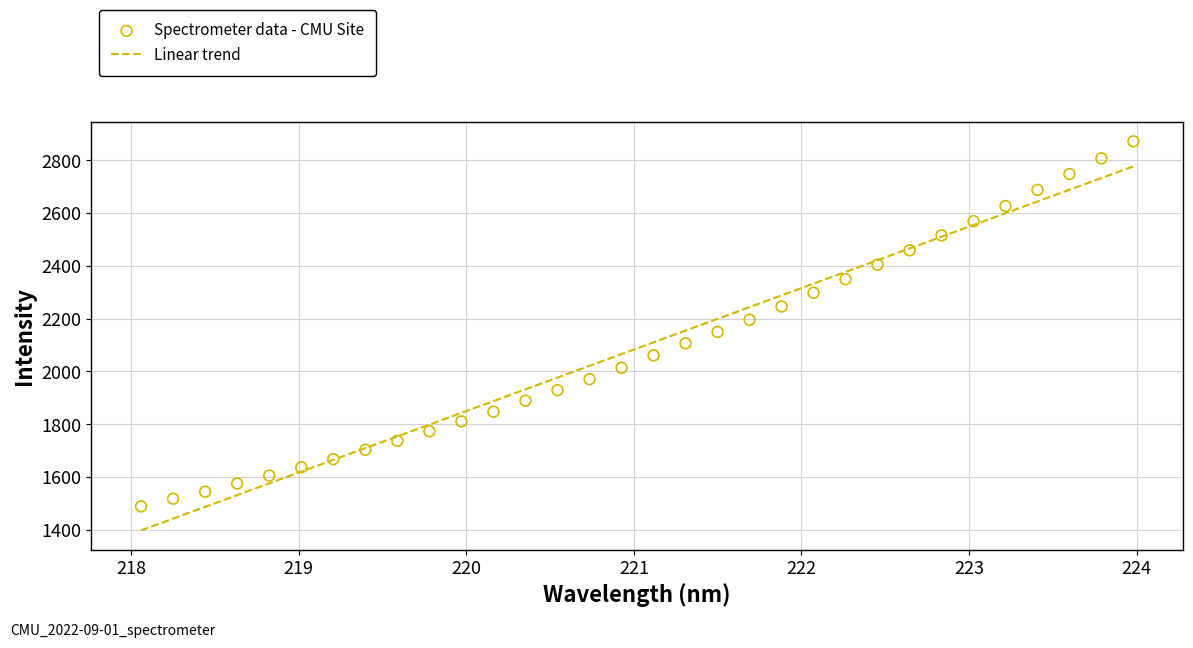

What is the range of X values (max minus min)?

5.9